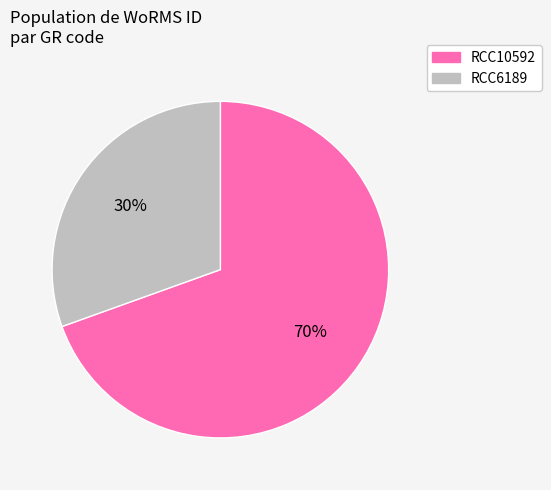

Which has a higher value, RCC10592 or RCC6189?

RCC10592